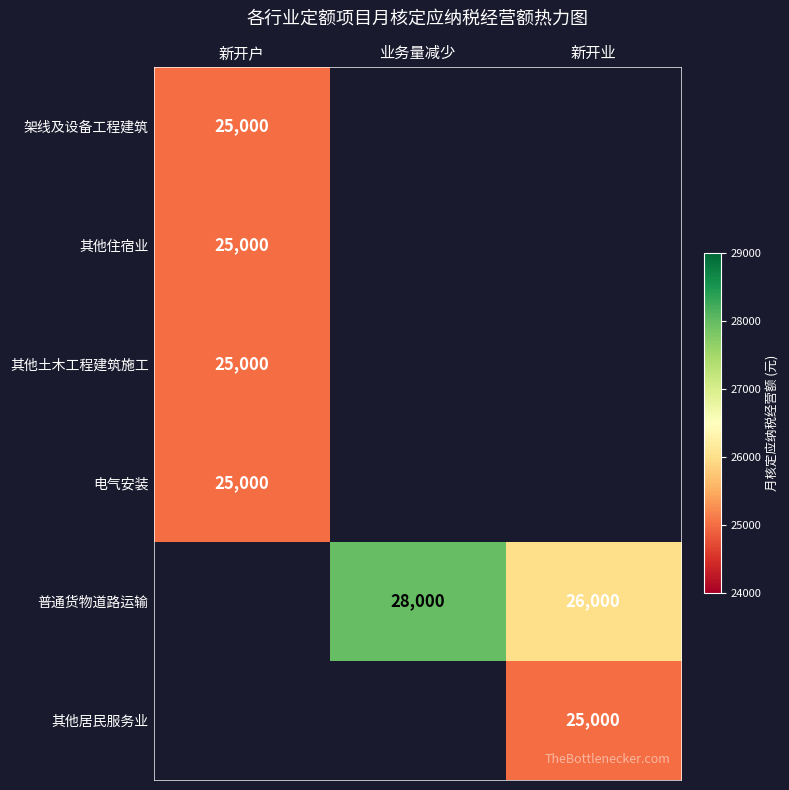

Count the number of categories in the chart.

3